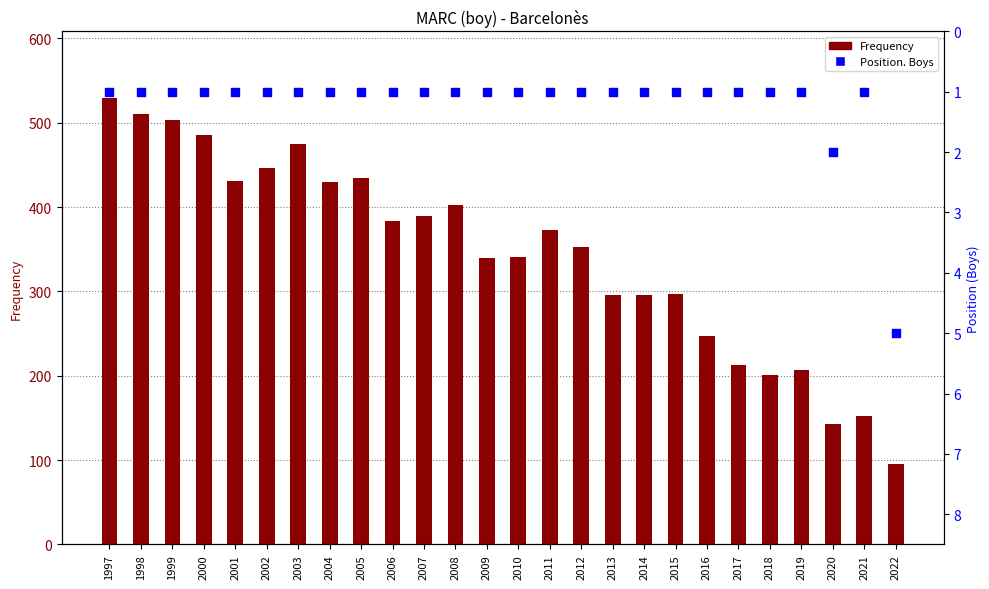

What are all the series names shown in the legend?

Frequency, Position. Boys